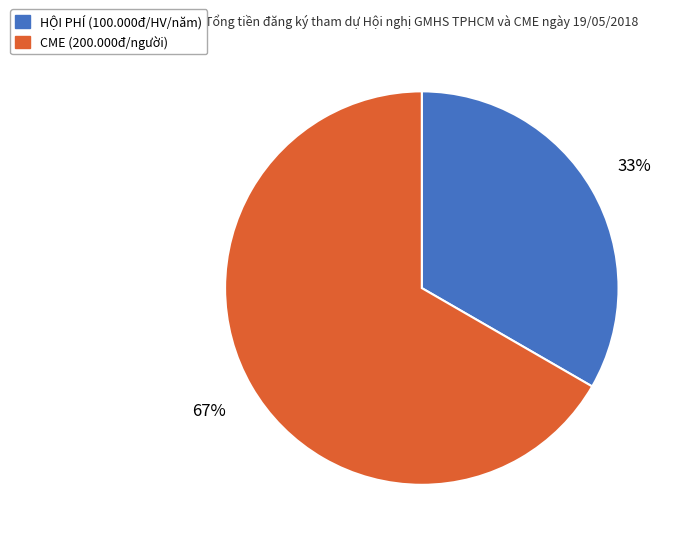

True or false: CME (200.000đ/người) accounts for 67% of the total.

True